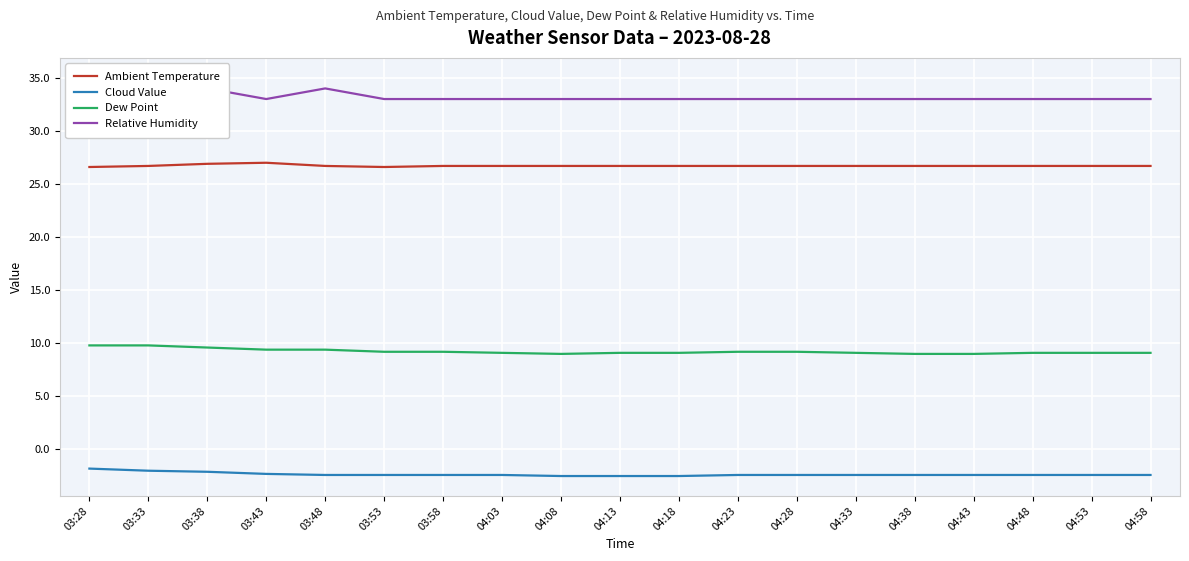

Where is Dew Point nearest to the value 9?

04:08